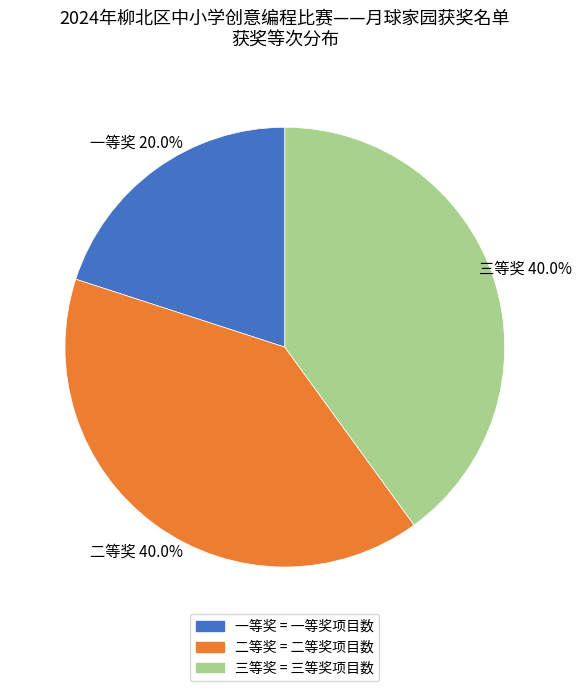

Count the number of slices in the pie.

3